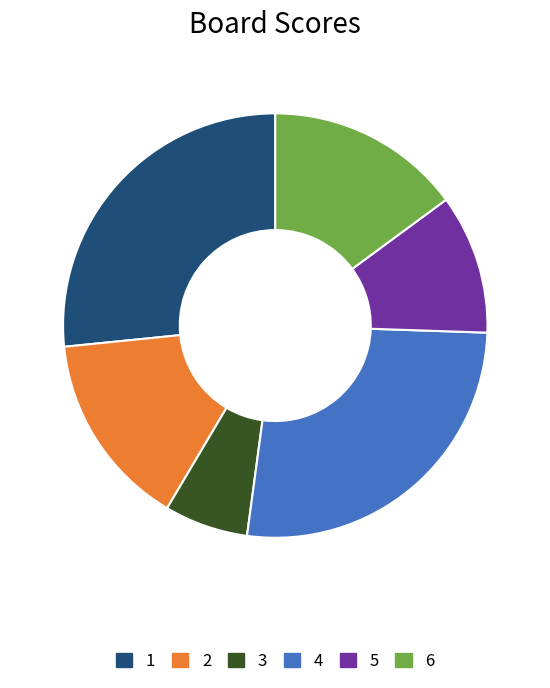

Count the number of slices in the pie.

6